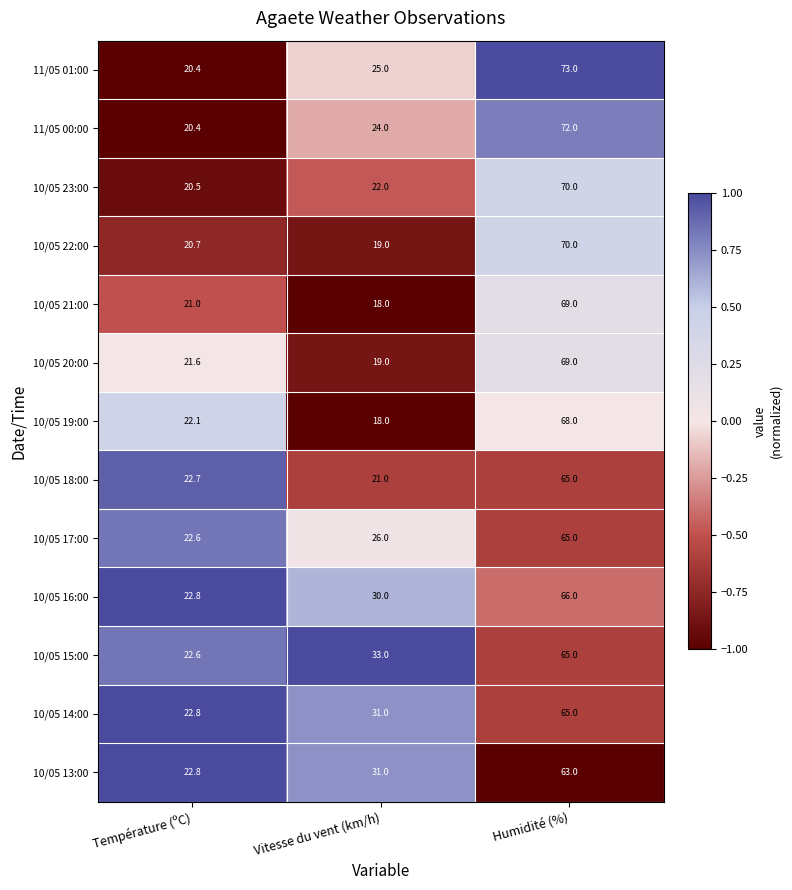

Which label corresponds to the smallest value in the chart?

Vitesse du vent (km/h)